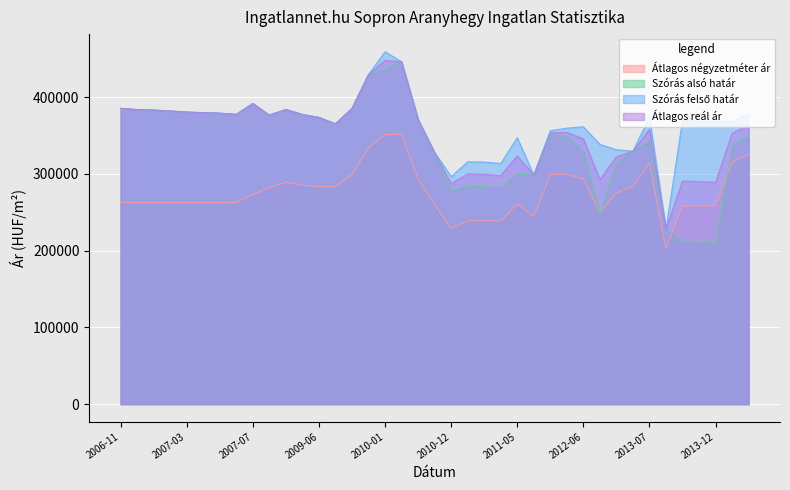

Where is Szoras_also_hatar nearest to the value 328108?

2010-11